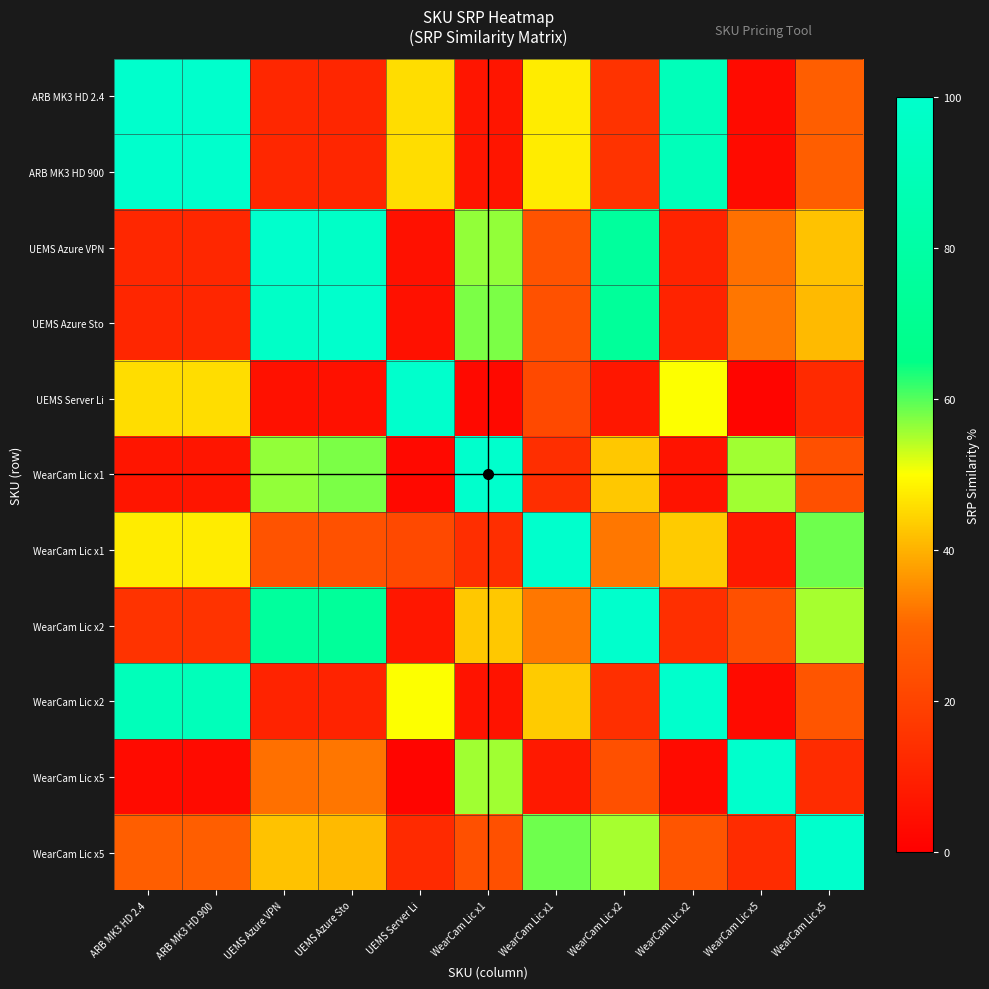

How many distinct data groups are displayed?

11